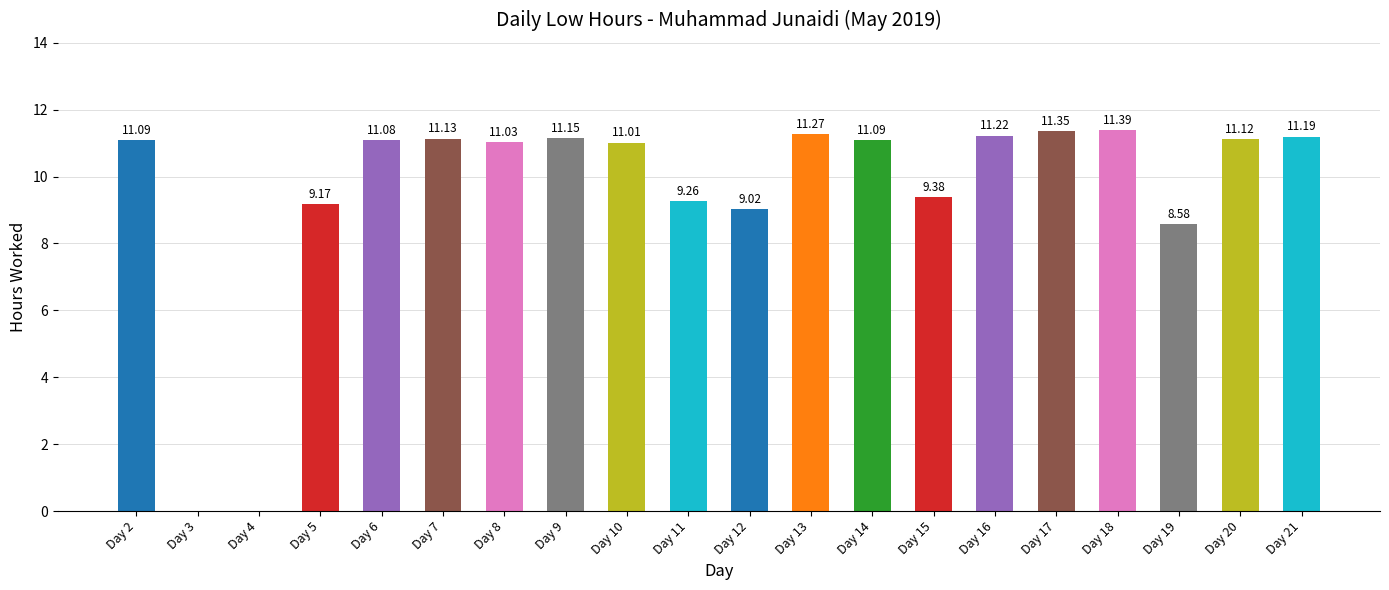

Which has a higher value, Day 8 or Day 11?

Day 8